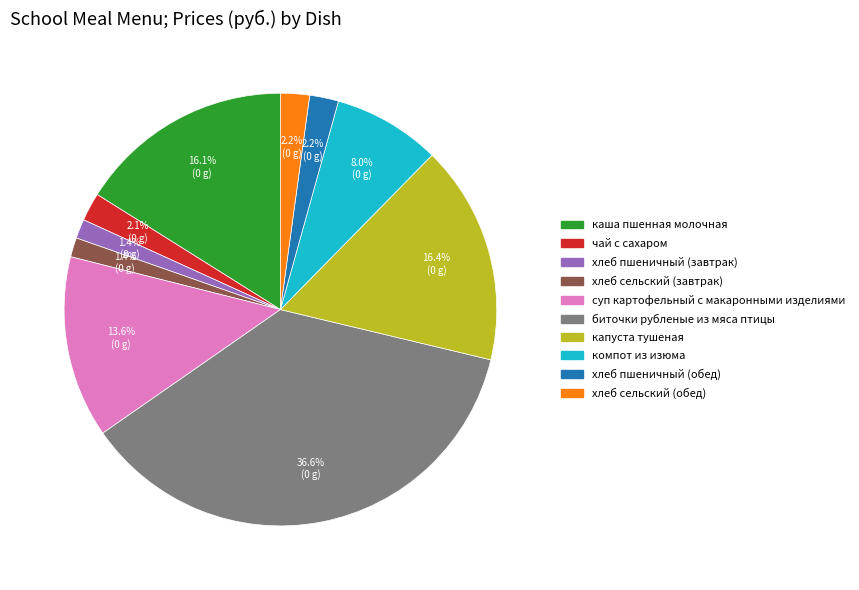

Count the number of slices in the pie.

10